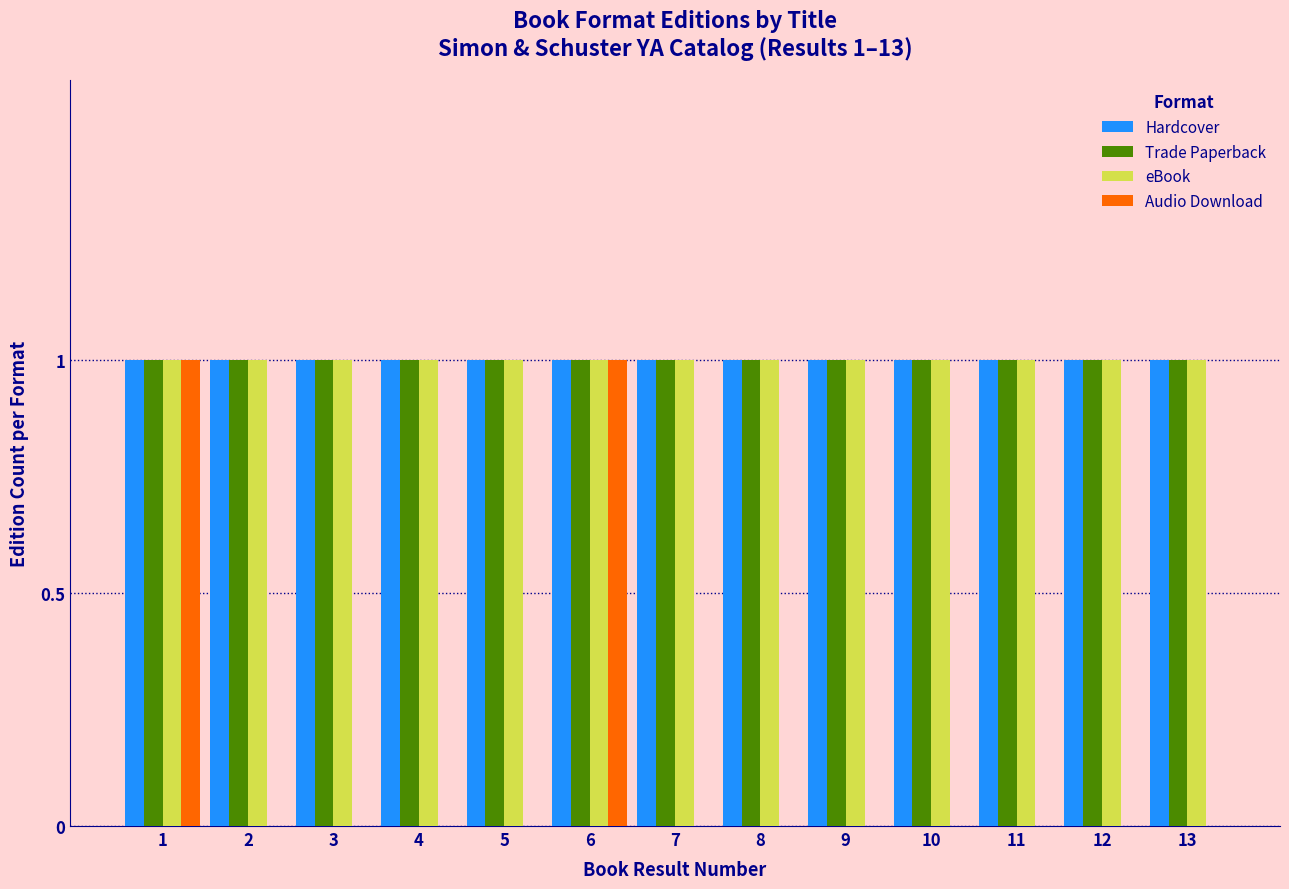

The value of eBook at 5 is 1. True or false?

True